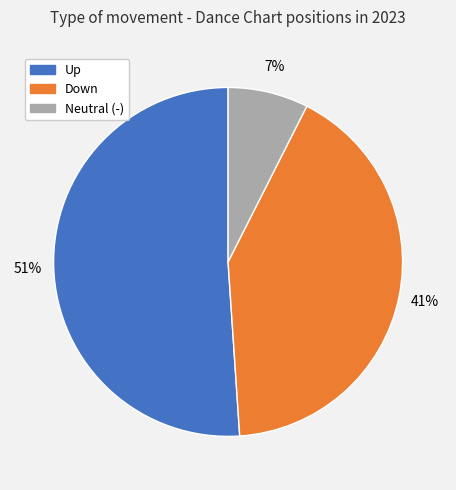

Does any single category account for the majority?

Yes